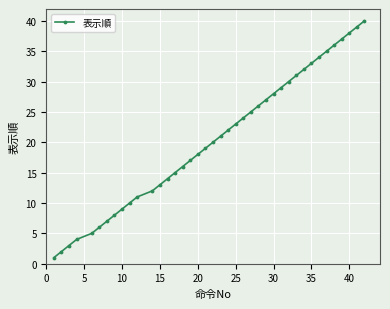

What is the difference between the maximum and minimum values?

39